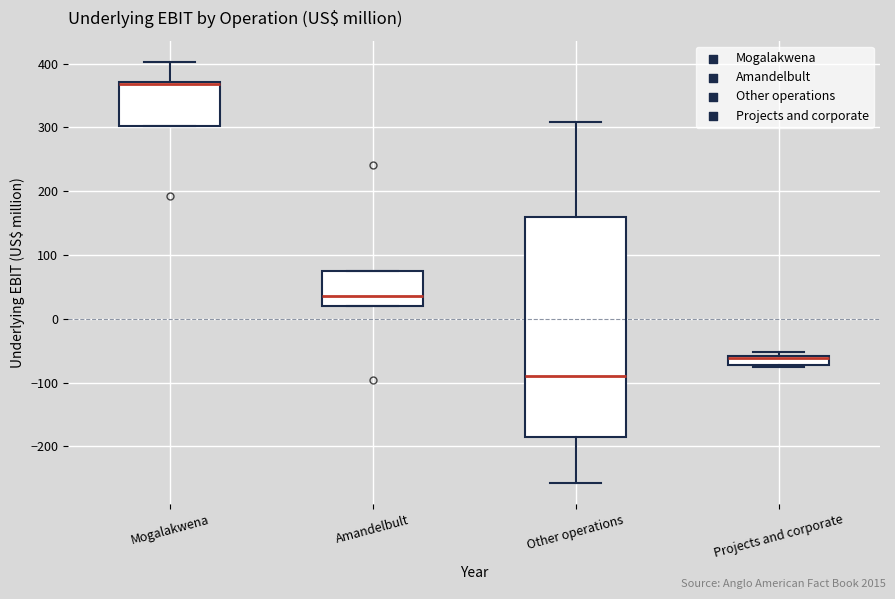

Reading left to right, transcribe this box plot: for each box, give where its median line is, the range the box spans, and where its two whiskers end, as read against the y-axis. The values are not printed on the chart, so give them approximately, as read against the axis.

Mogalakwena: median 370, box 300 to 370, whiskers 300 to 400
Amandelbult: median 40, box 20 to 80, whiskers 20 to 80
Other operations: median -90, box -180 to 160, whiskers -260 to 310
Projects and corporate: median -60 (just below the box's upper edge), box -70 to -60, whiskers -80 to -50